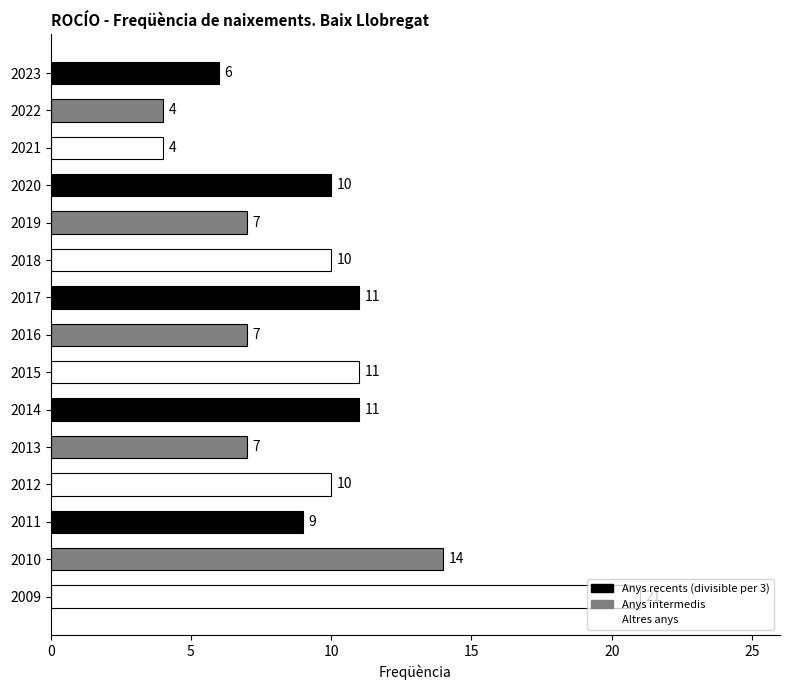

What is the greatest value displayed?

21